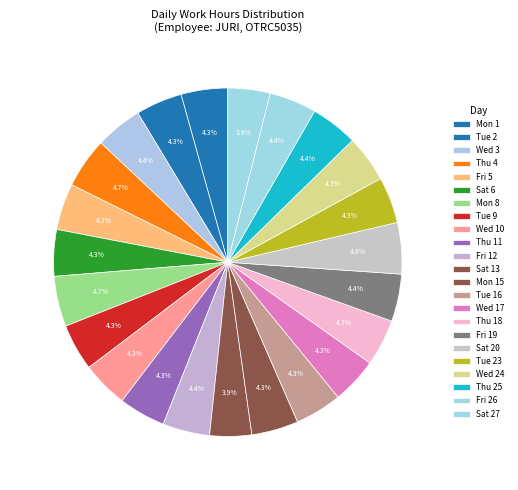

Which category has the biggest portion of the pie?

Sat 20